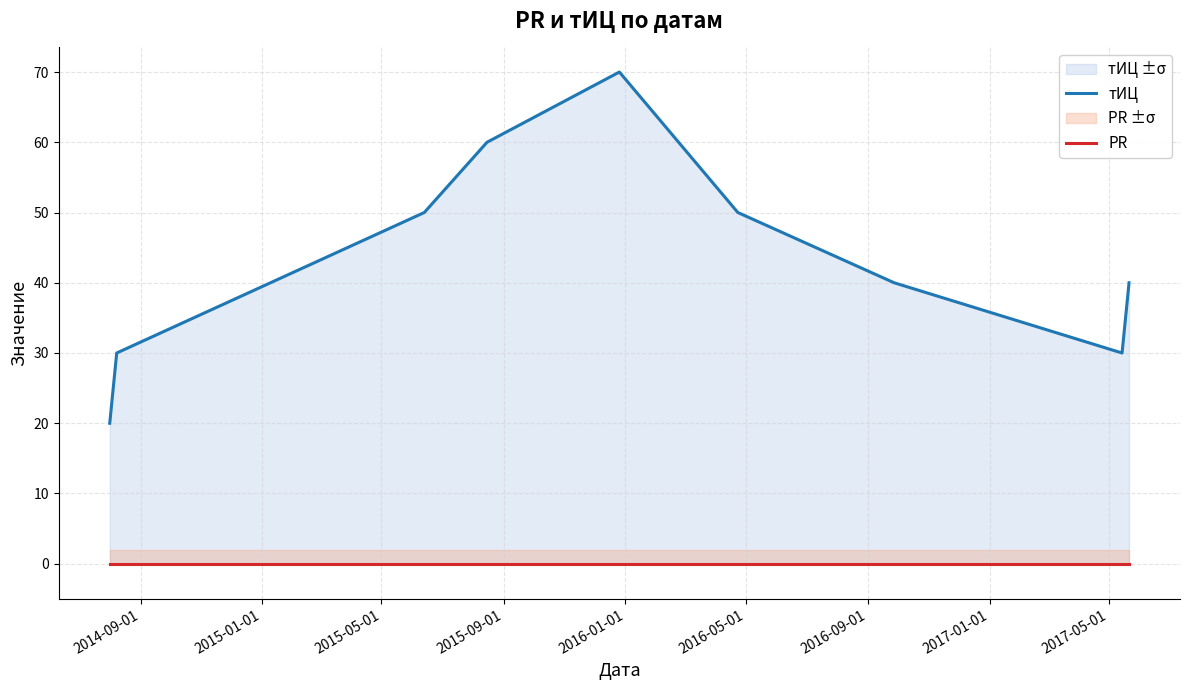

True or false: PR and тИЦ cross at least once.

False